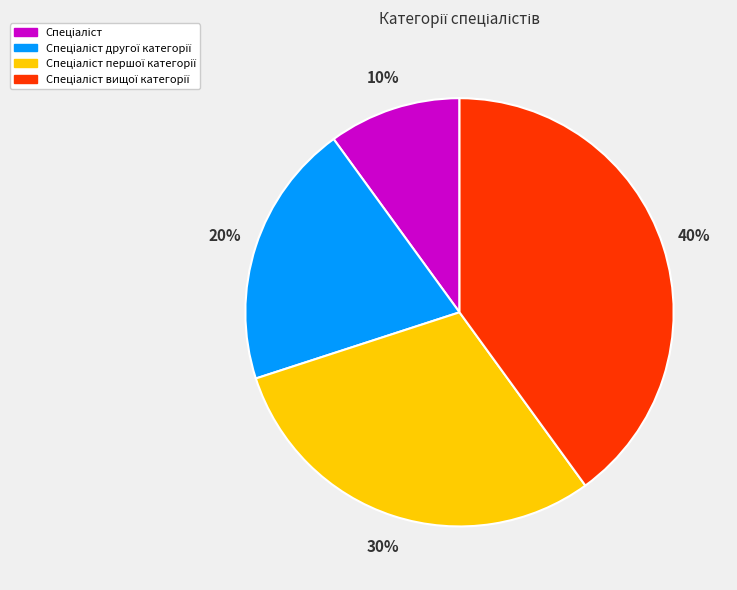

To the nearest percent, what is the difference between the largest and smallest slice percentages?

30%